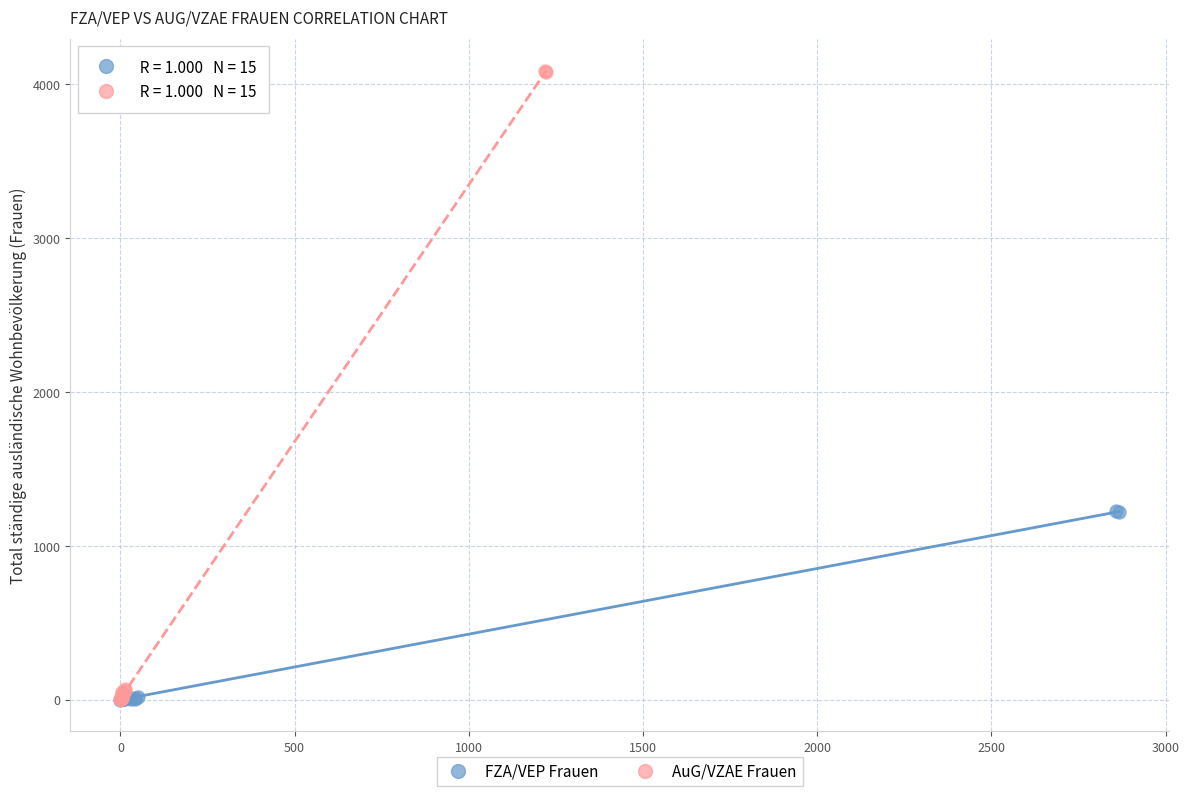

Which series reaches the maximum Y coordinate?

AuG/VZAE Frauen